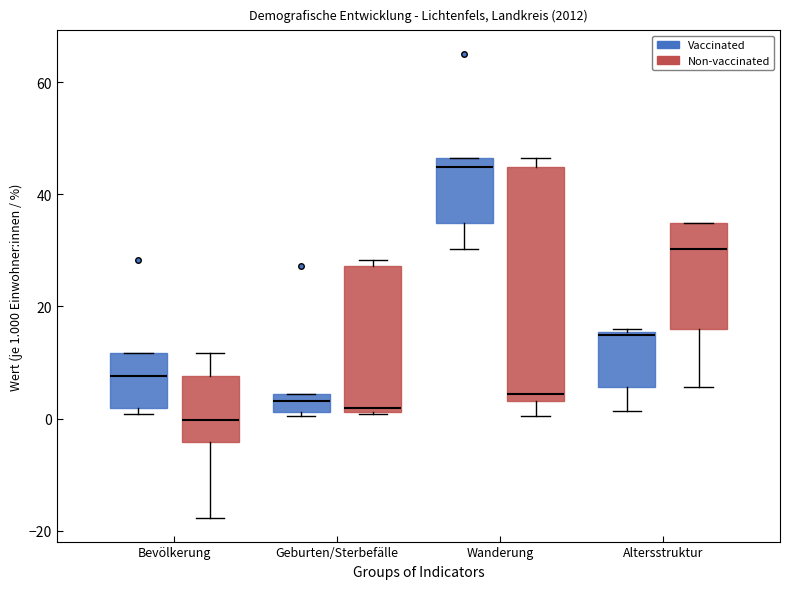

Which box's median line is the lowest?

Bevölkerung (Non-vaccinated)